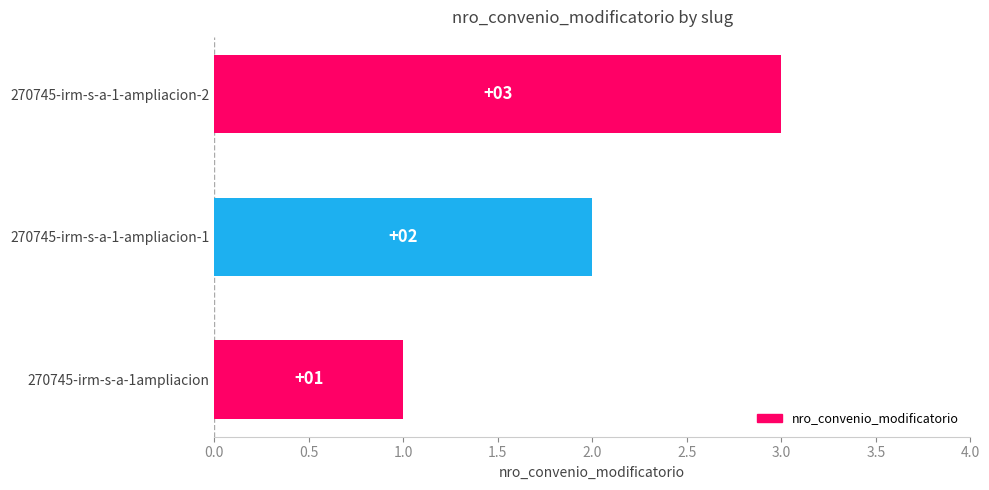

What is the approximate value at 270745-irm-s-a-1ampliacion?

1